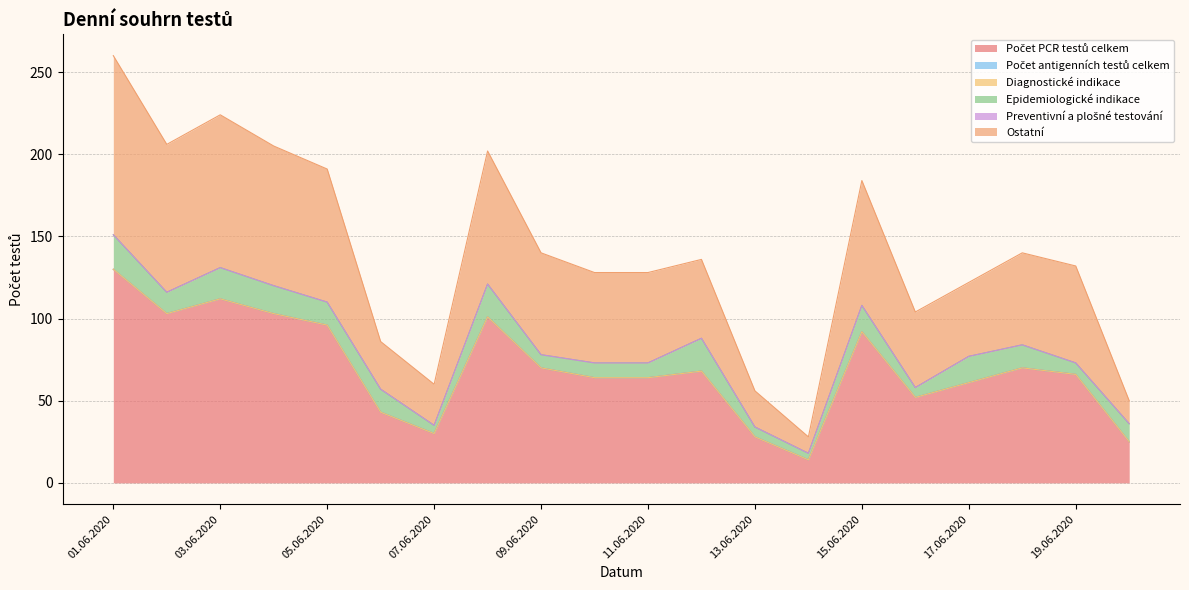

How many distinct data groups are displayed?

6